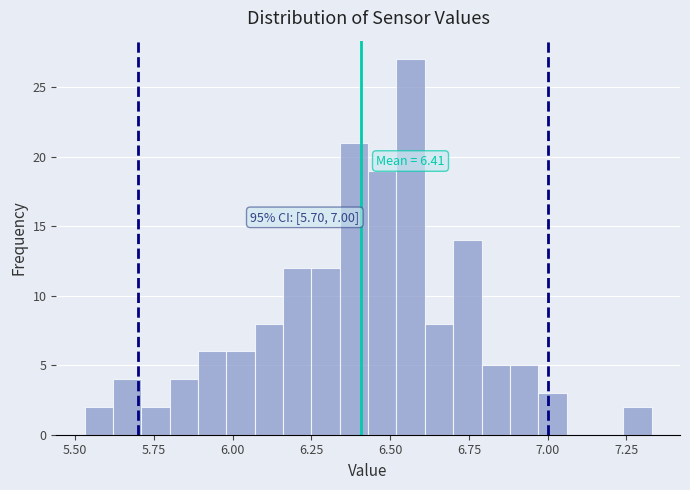

Read against the x-axis, roughly where is the centre of the tallest bar?

6.55